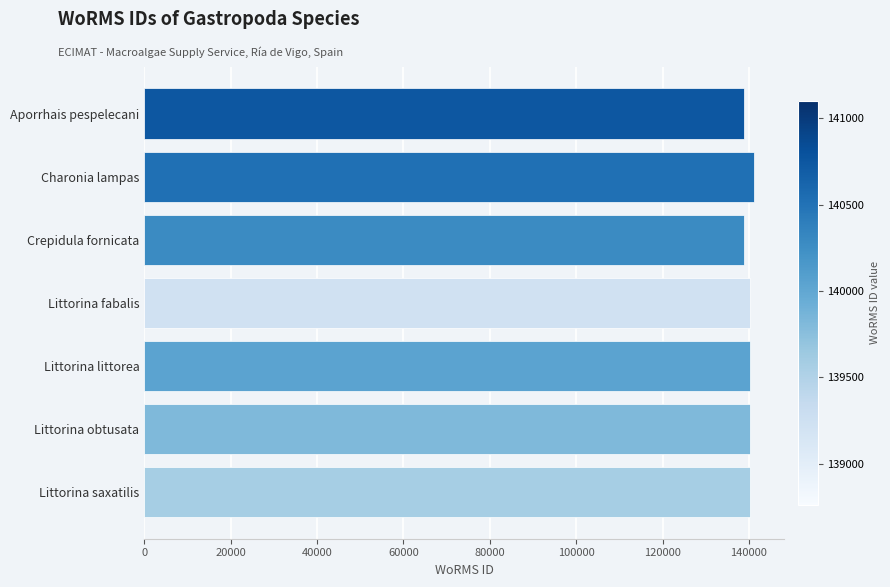

The value at Aporrhais pespelecani is 138760. True or false?

True